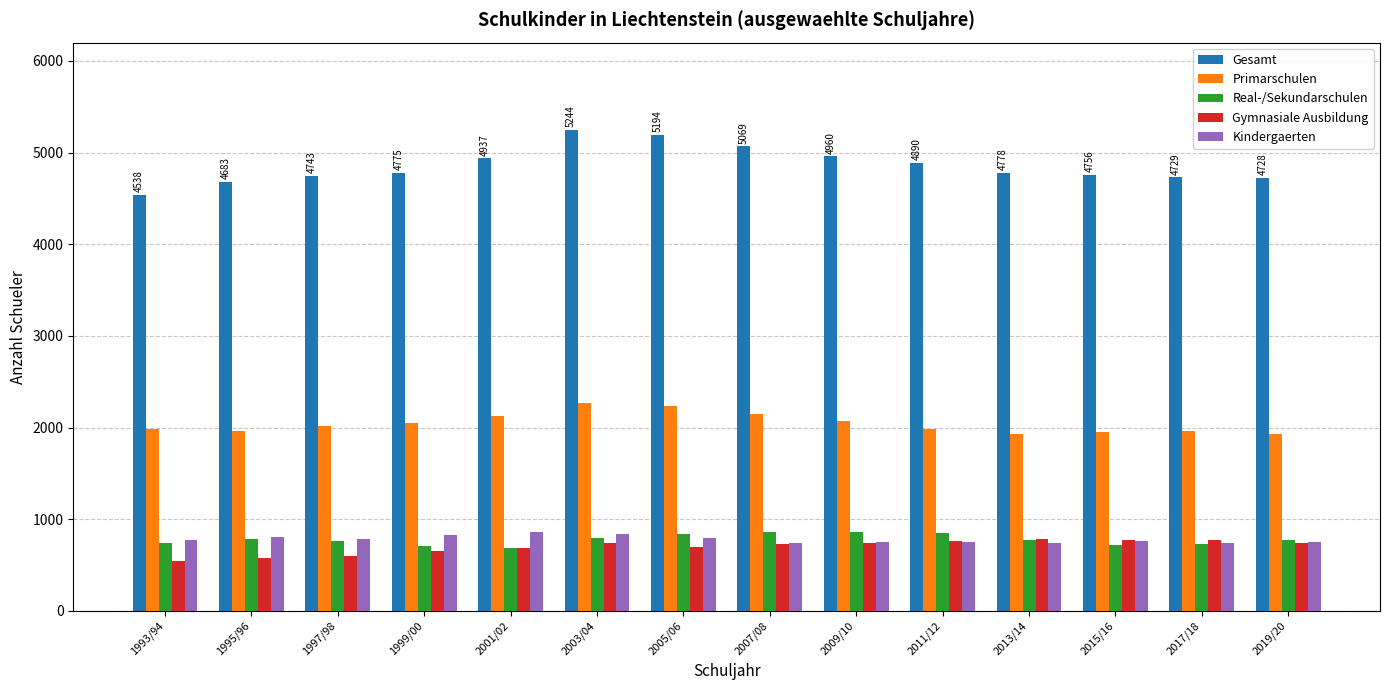

What is the sum of the Primarschulen values at 2007/08 and 2005/06?

4389